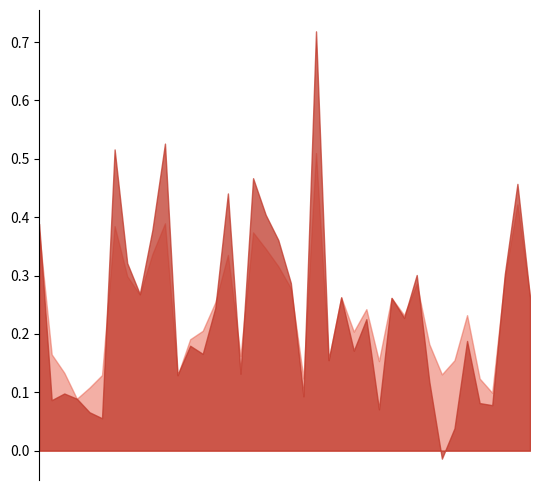

At which category is the sum across all series the highest?

22